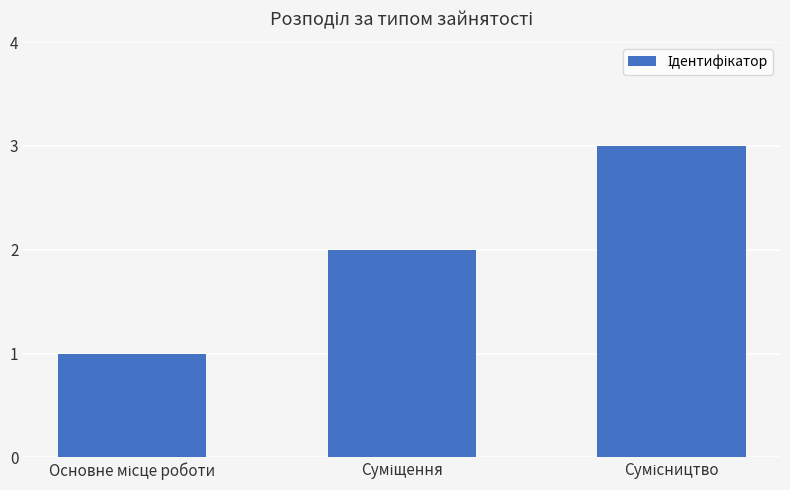

What is the greatest value displayed?

3